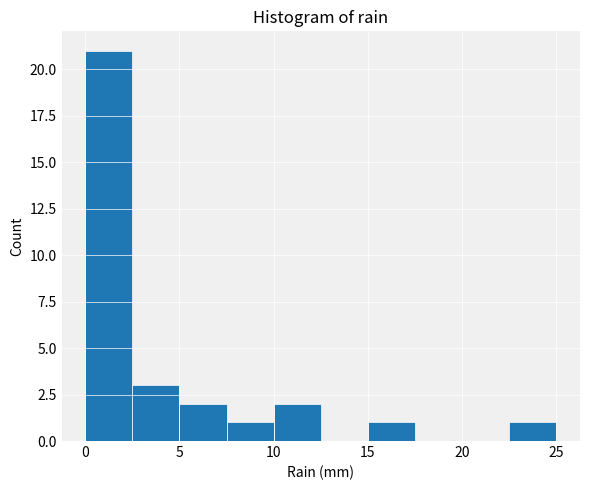

Over which range of the x-axis is the bar tallest?

0.0 to 2.5